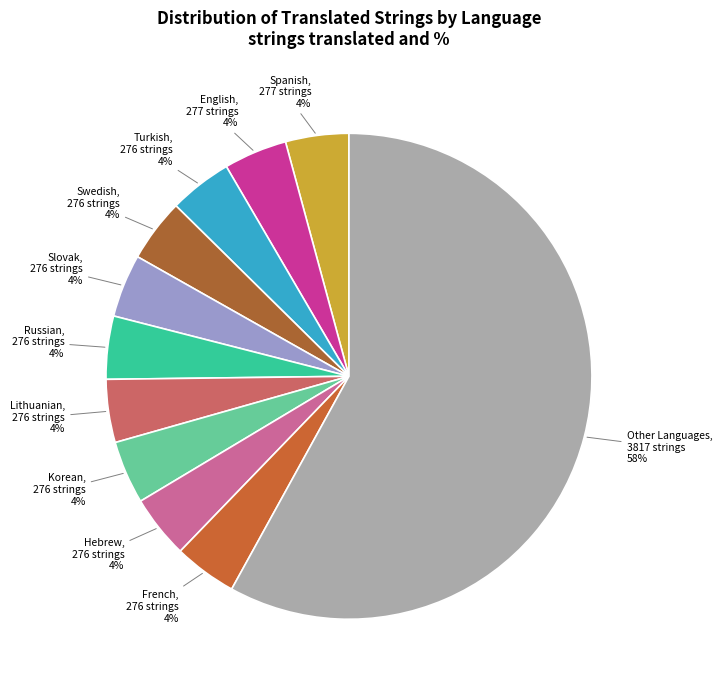

Approximately how many times larger is the value at Lithuanian compared to Hebrew?

1.0